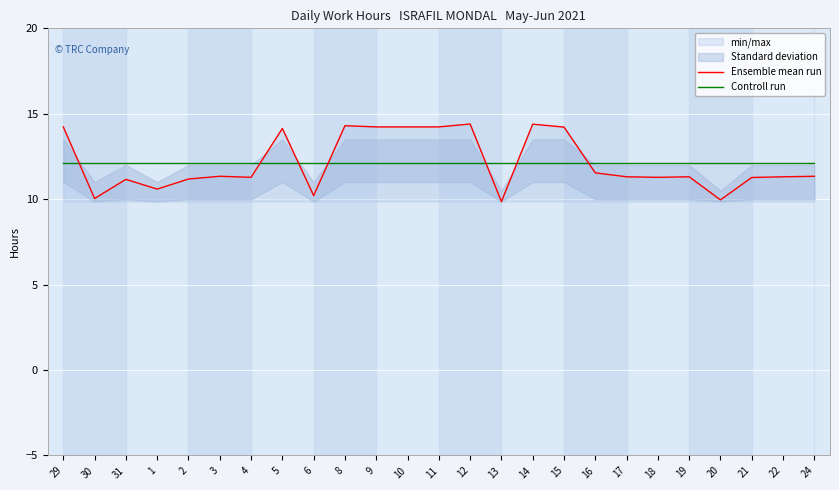

What is the difference between the second highest and second lowest values in the Ensemble mean run series?

4.4